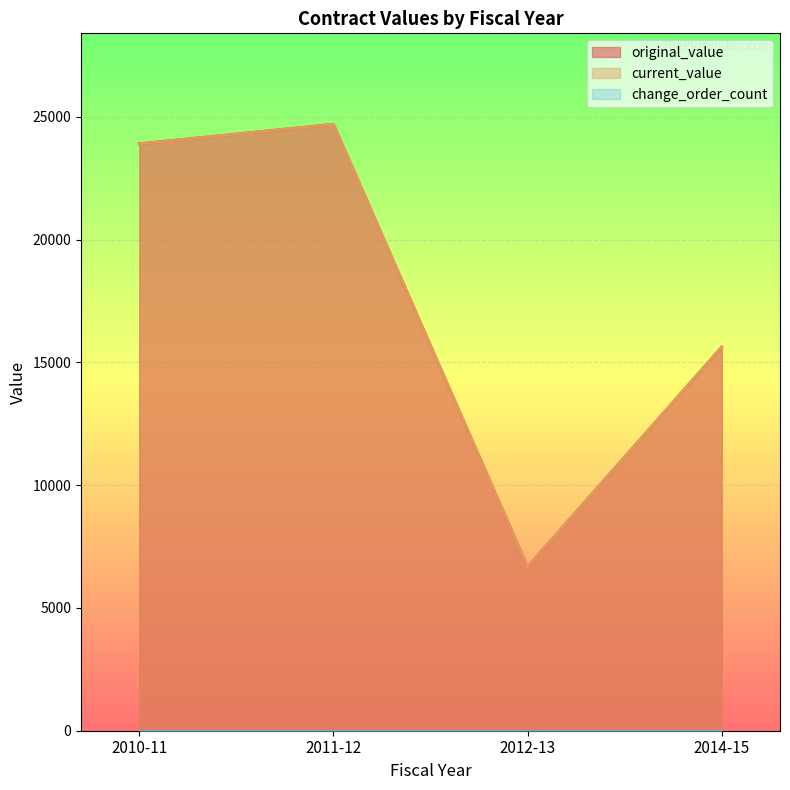

True or false: change_order_count and current_value cross at least once.

False